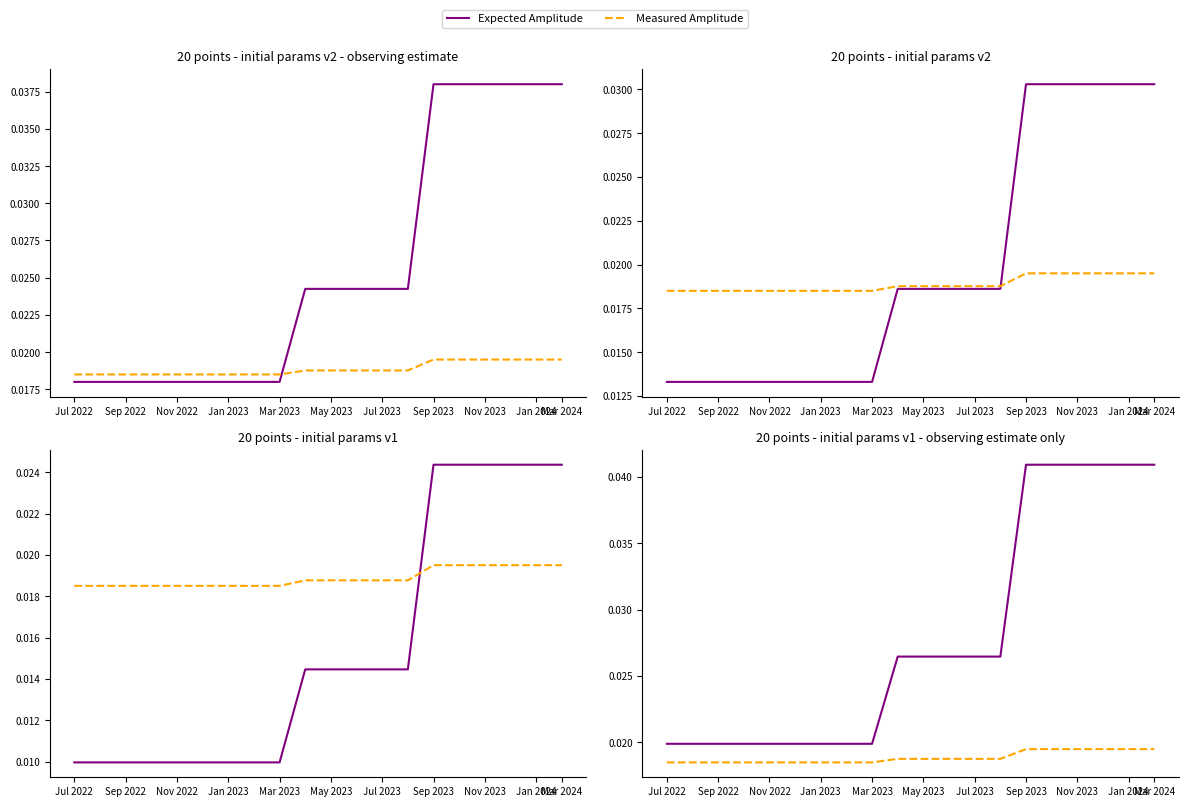

True or false: Measured Amplitude has a value of 0.0 at May 2023.

True